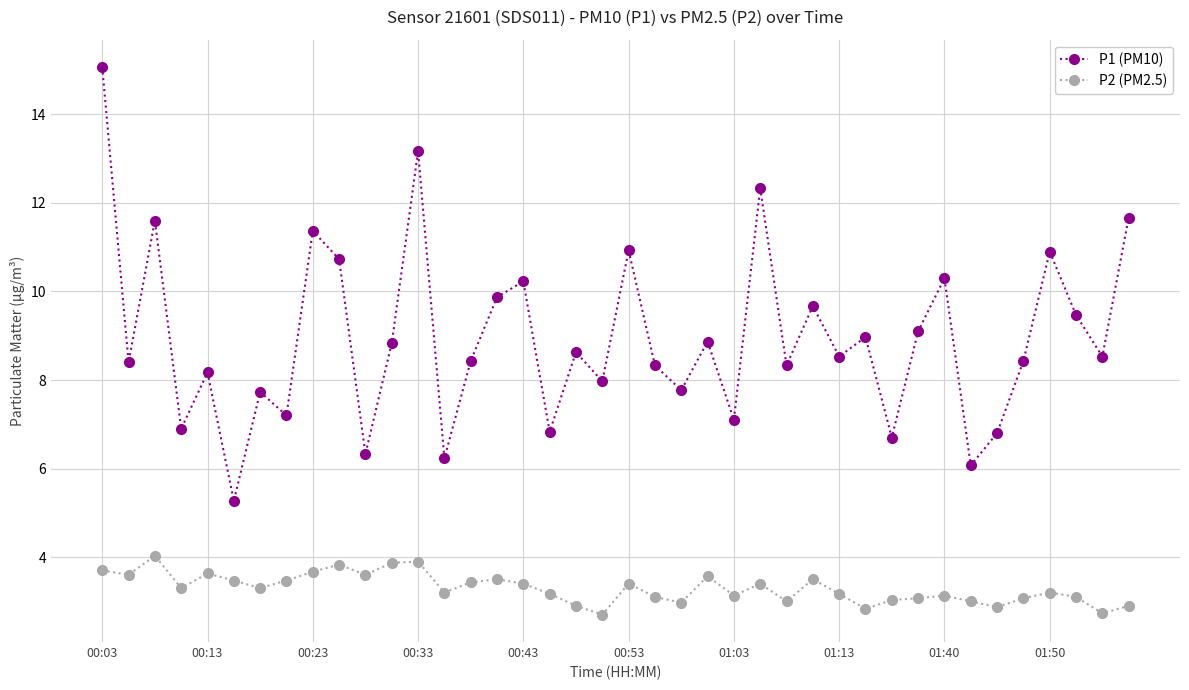

Which series has the largest range (max minus min)?

P1 (PM10)